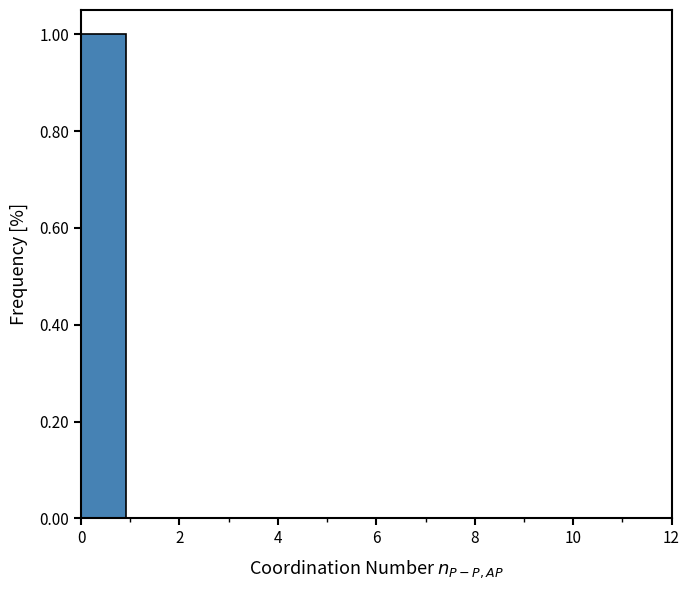

Reading left to right, transcribe this chart: for each bar, give the range it covers on the x-axis and its height. Neither the bar edges nor the heights are printed on the chart, so give them approximately, as read against the axes.

0.0 to 1.0: 1
1.0 to 1.8: 0
1.8 to 2.8: 0
2.8 to 3.6: 0
3.6 to 4.6: 0
4.6 to 5.6: 0
5.6 to 6.4: 0
6.4 to 7.4: 0
7.4 to 8.4: 0
8.4 to 9.2: 0
9.2 to 10.2: 0
10.2 to 11.0: 0
11.0 to 12.0: 0